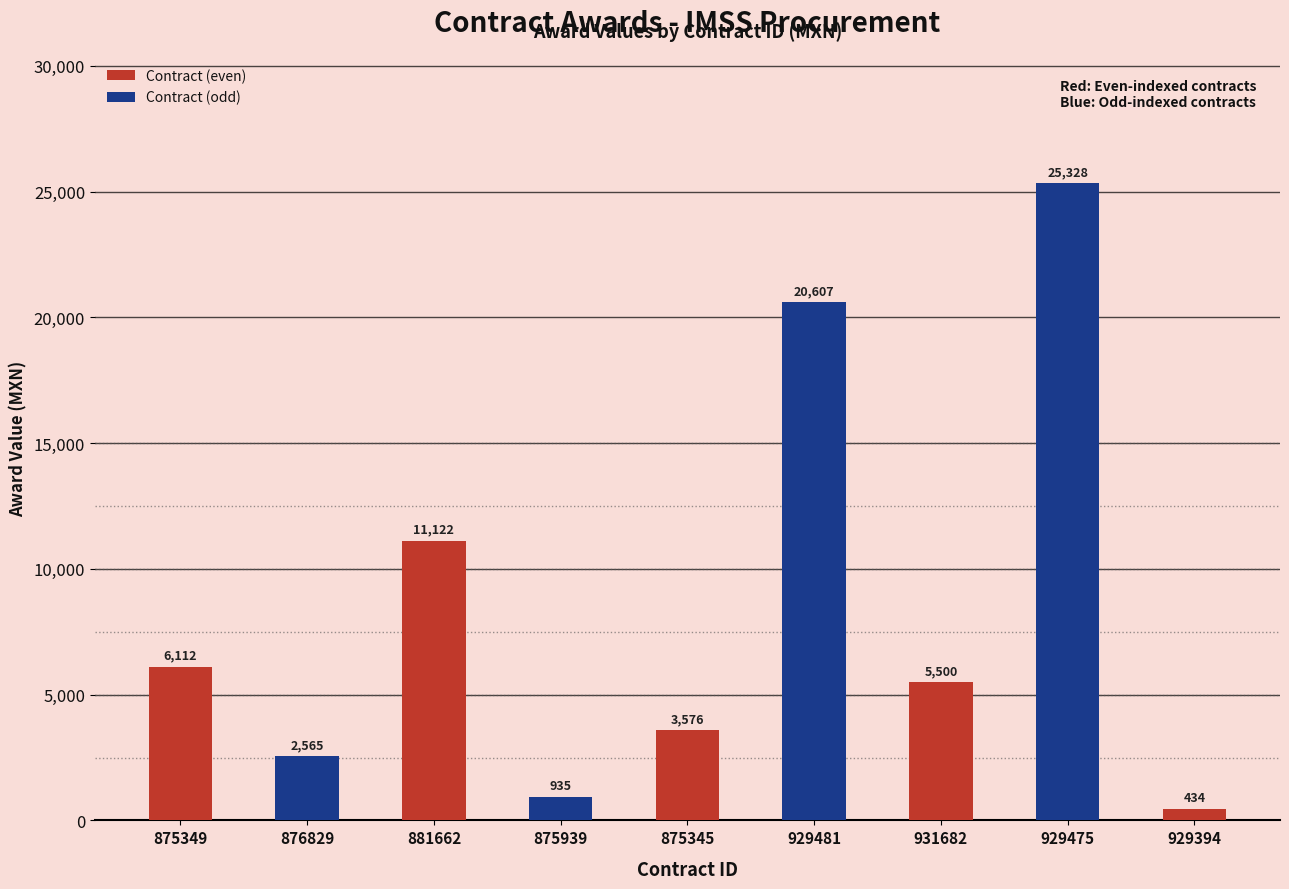

The chart shows a value of 2565.0 at 876829. True or false?

True